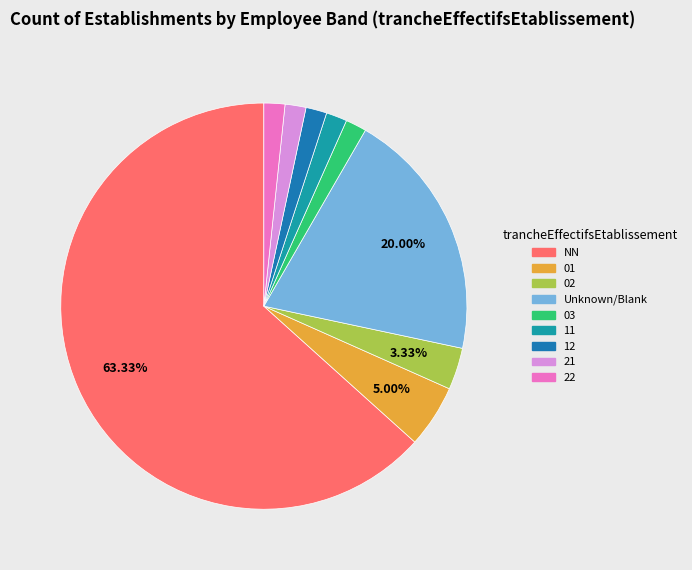

Is there any slice that represents more than half of the pie?

Yes